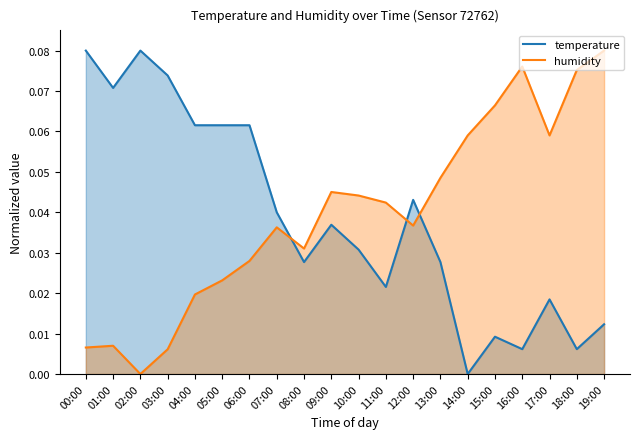

What are all the series names shown in the legend?

temperature, humidity